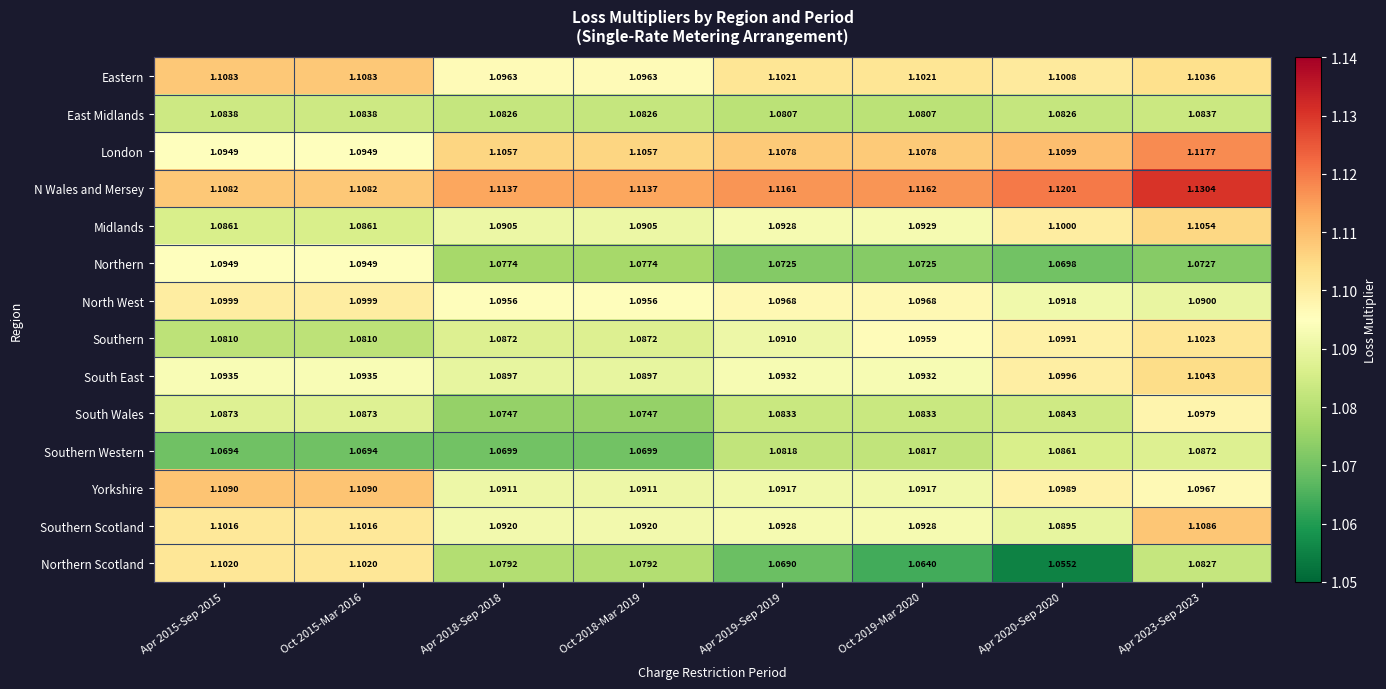

At which category does the chart reach its minimum across all series?

Apr 2020-Sep 2020